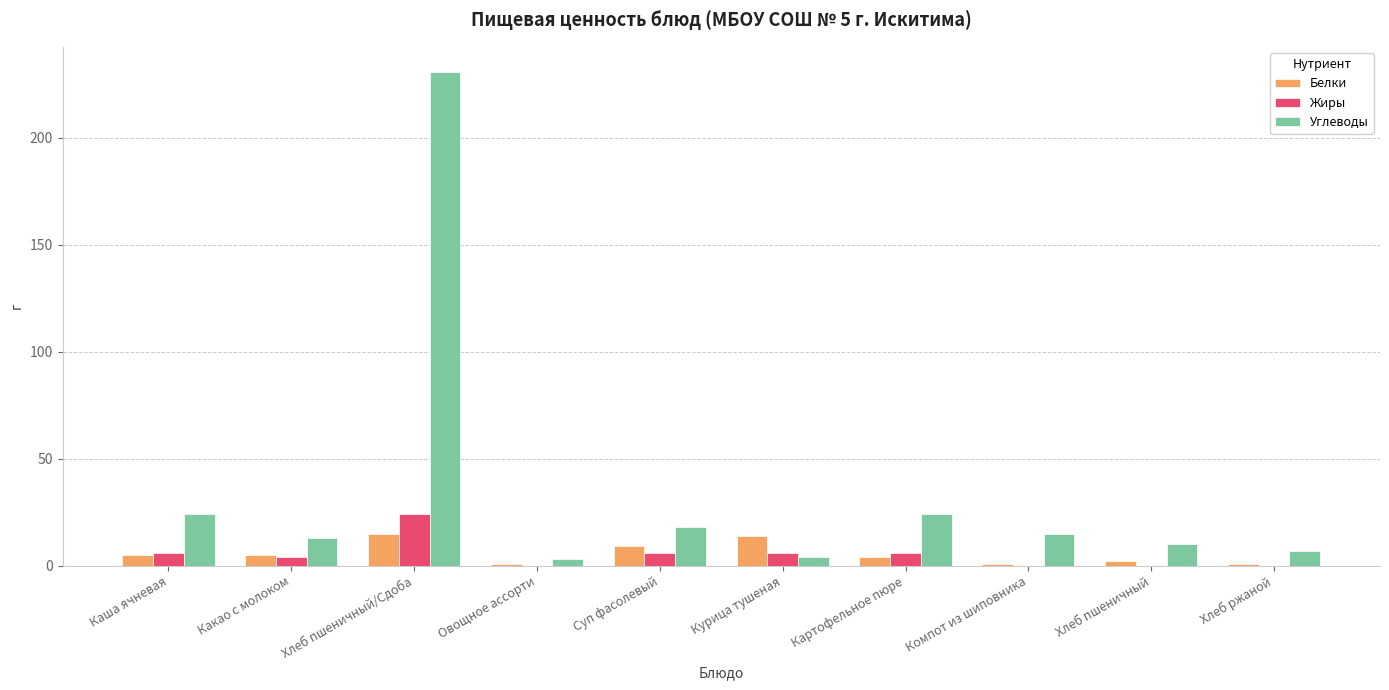

At which category is the sum across all series the highest?

Хлеб пшеничный/Сдоба